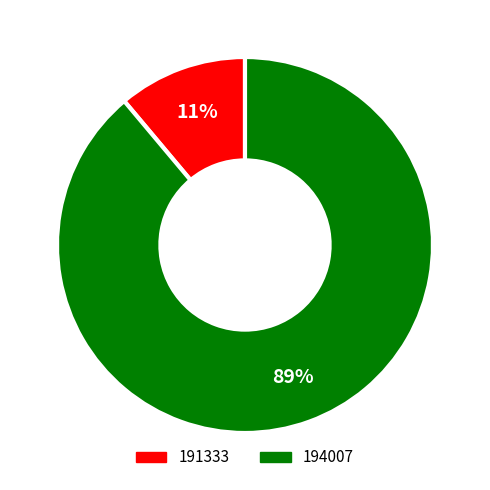

Which slice is the largest?

194007